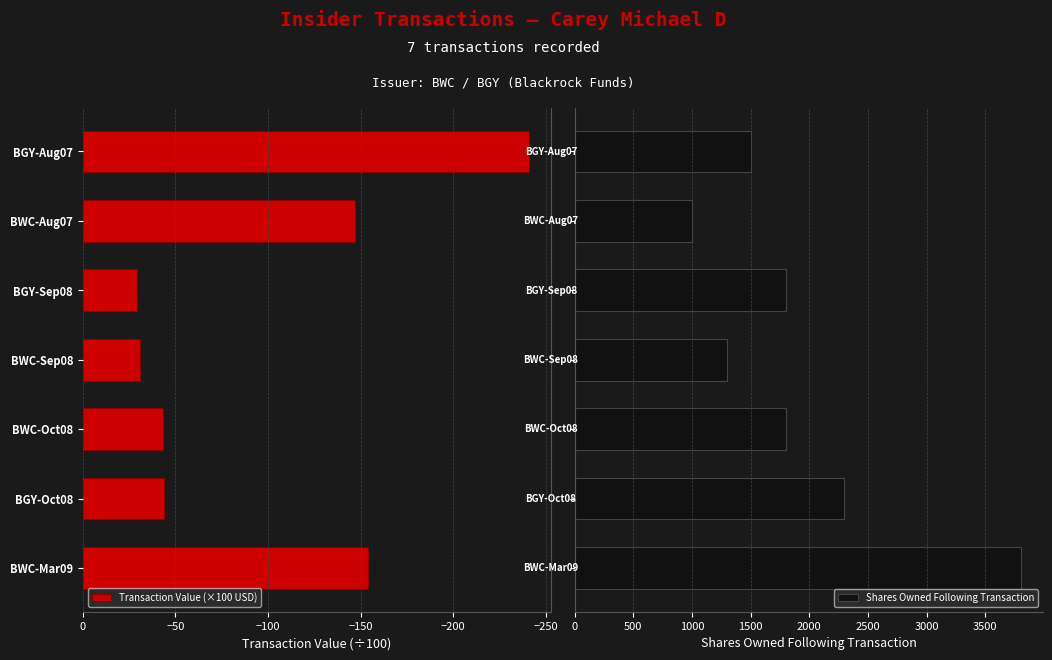

What is the sum of the Transaction Value (×100 USD) values at BGY-Aug07 and BWC-Aug07?

-387.9